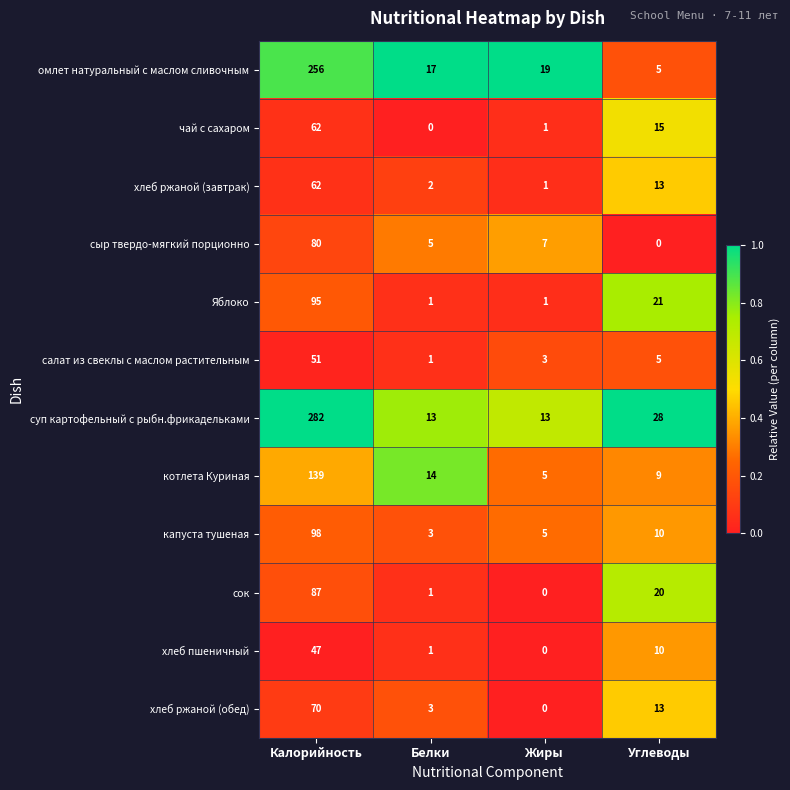

The value of Яблоко at Углеводы is 21. True or false?

True